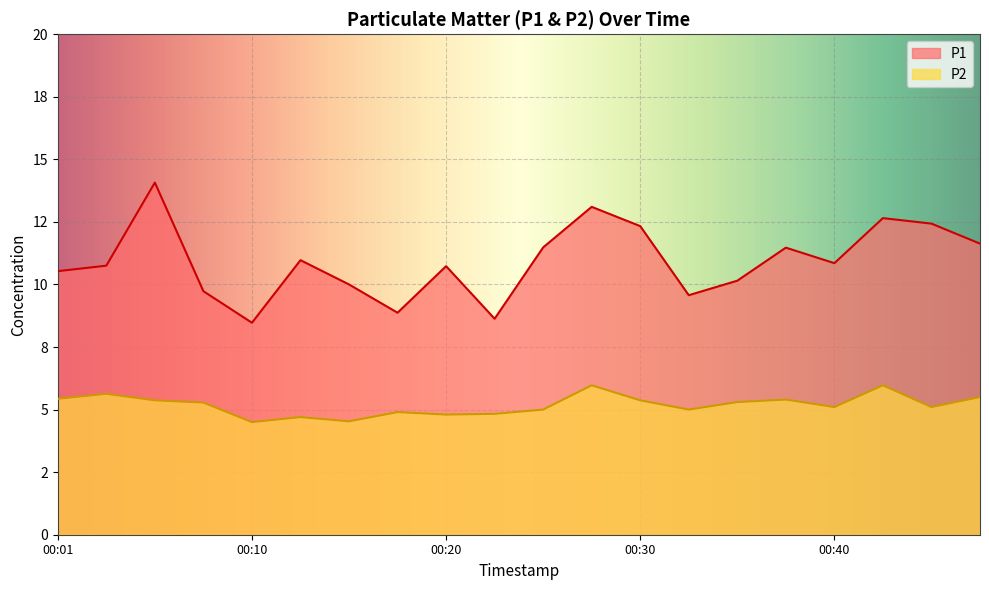

Which label corresponds to the largest value in the chart?

00:06